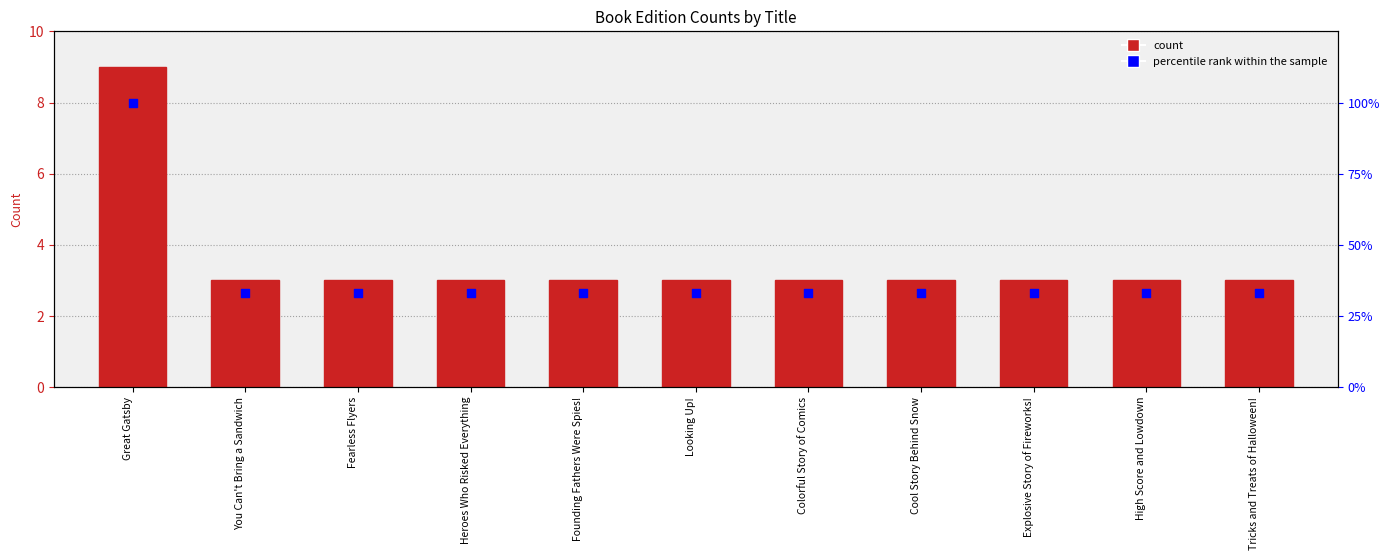

At which category is the sum across all series the highest?

Great Gatsby